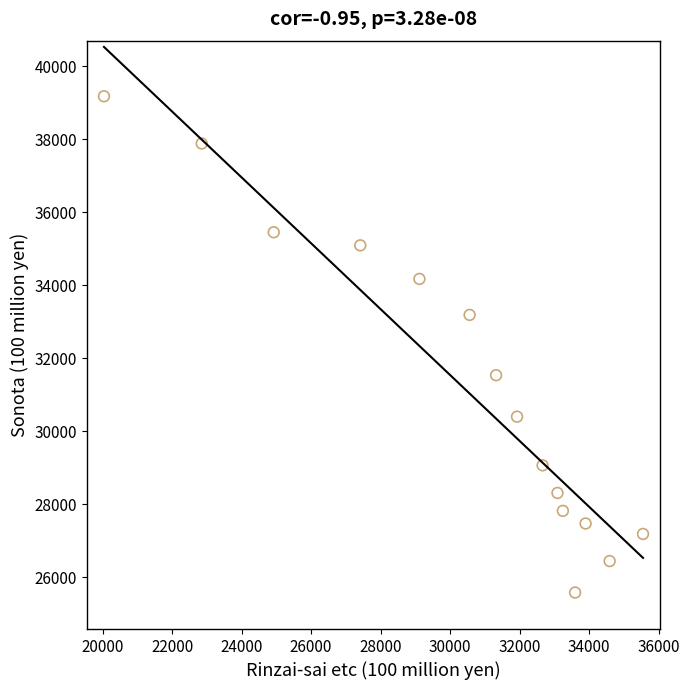

What is the range of X values (max minus min)?

15510